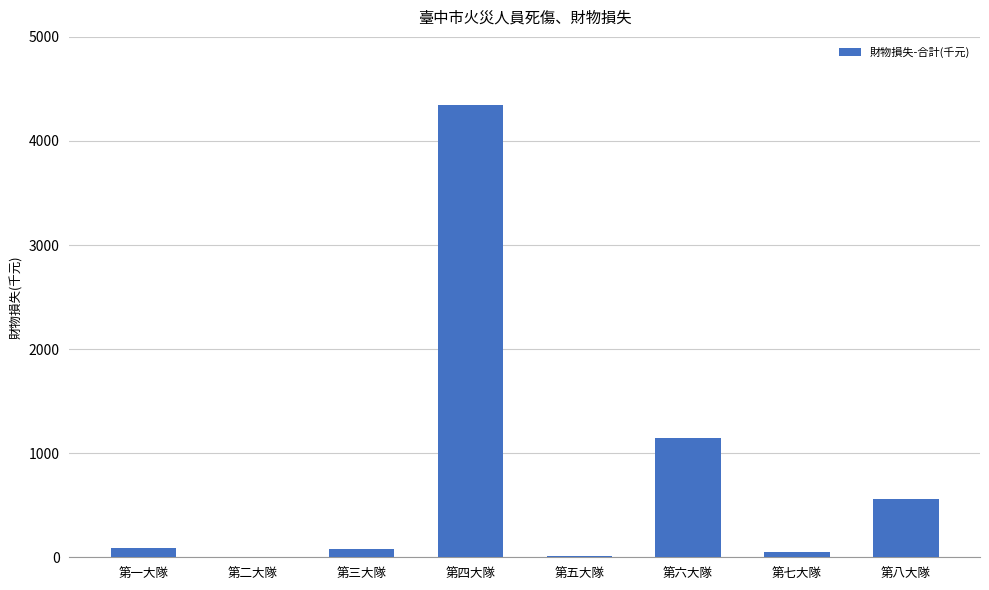

What is the sum of the values at 第八大隊 and 第五大隊?

578